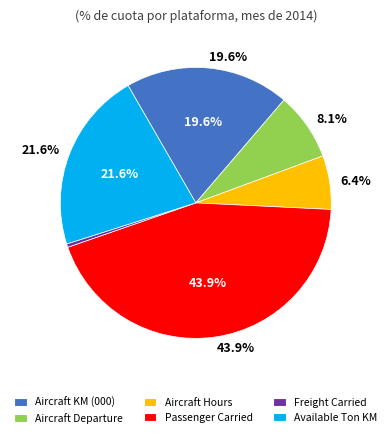

Between Aircraft KM (000) and Passenger Carried, which is larger?

Passenger Carried